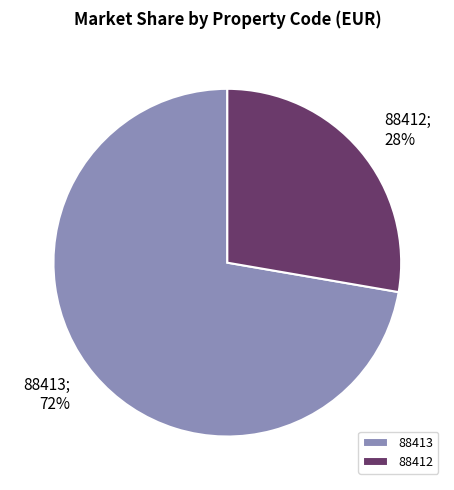

True or false: 88412 accounts for 28% of the total.

True